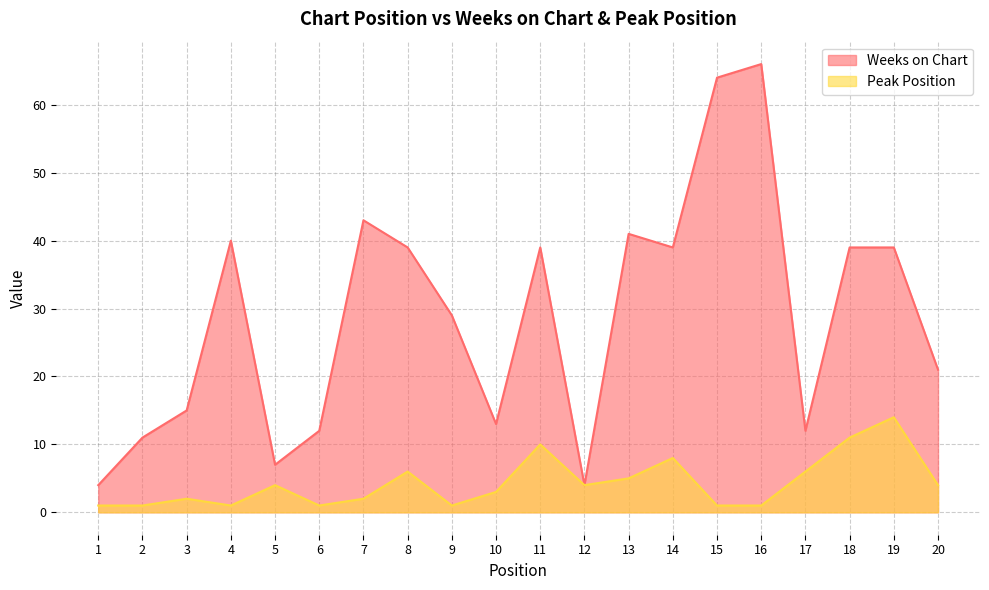

What is the greatest value displayed?

66